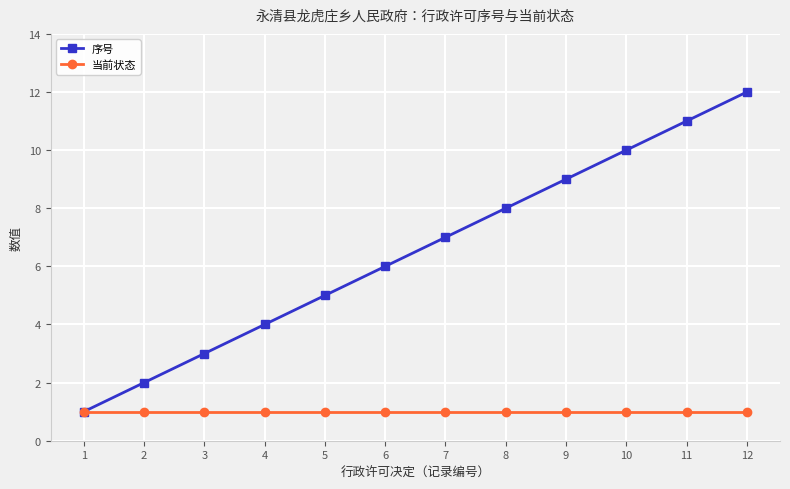

What is the greatest value displayed?

12